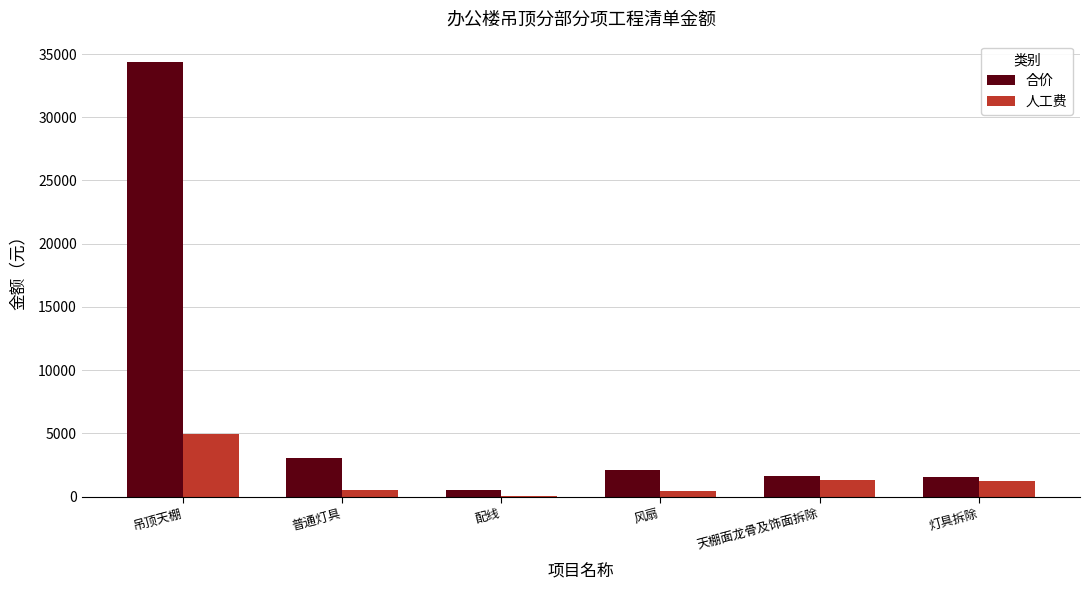

What is the sum of all 人工费 values?

8605.1